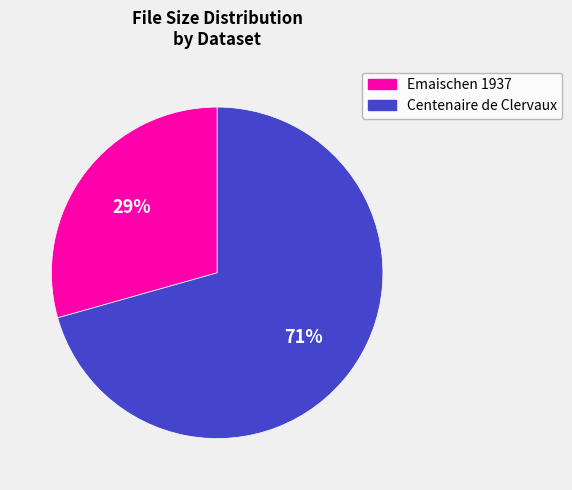

Rank the categories by value from lowest to highest.

Emaischen 1937, Centenaire de Clervaux